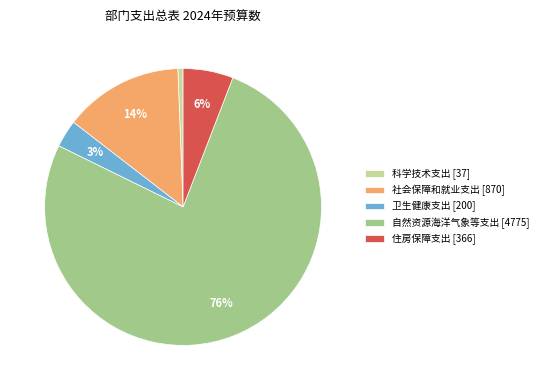

Does 自然资源海洋气象等支出 account for over 50% of the chart?

Yes